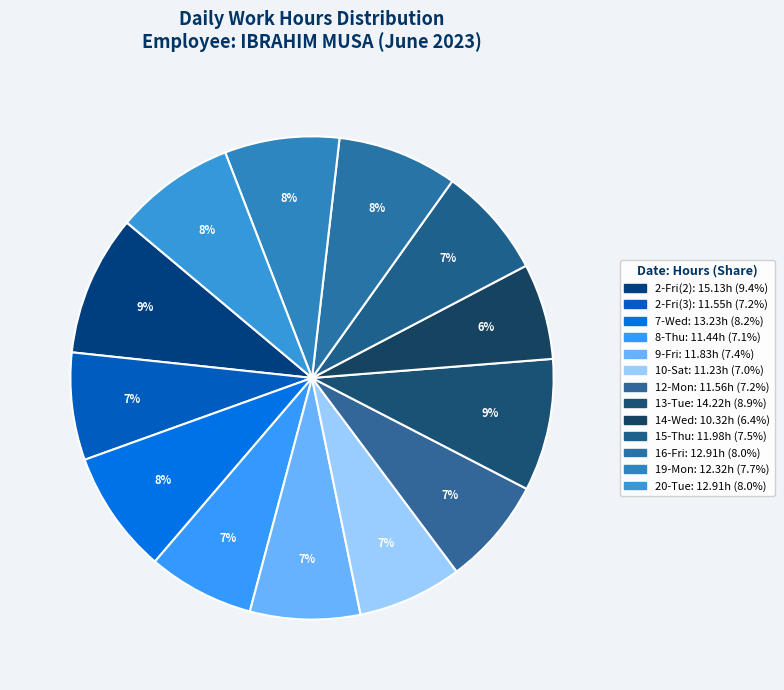

Which has a higher value, 15-Thu or 12-Mon?

15-Thu